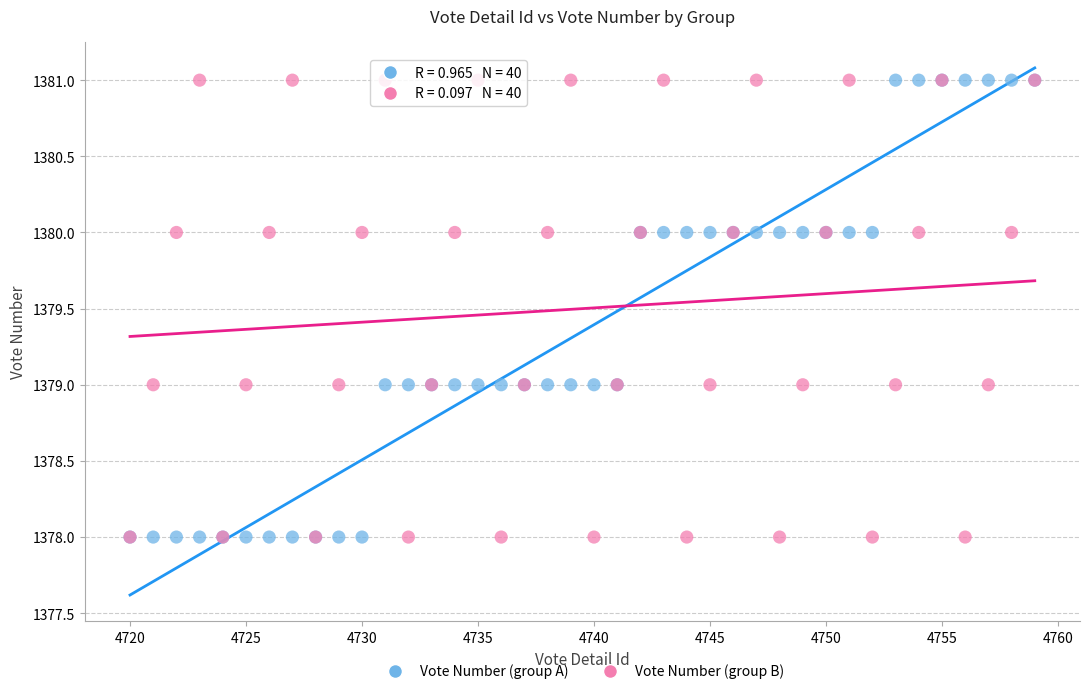

What are all the series names shown in the legend?

Vote Number (group A), Vote Number (group B)